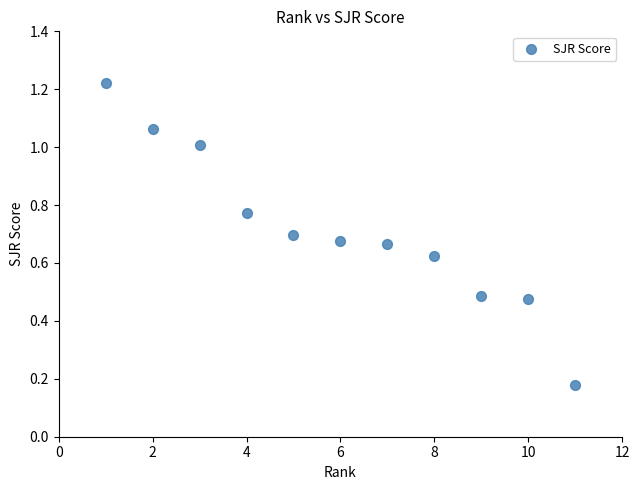

What is the range of X values (max minus min)?

10.0